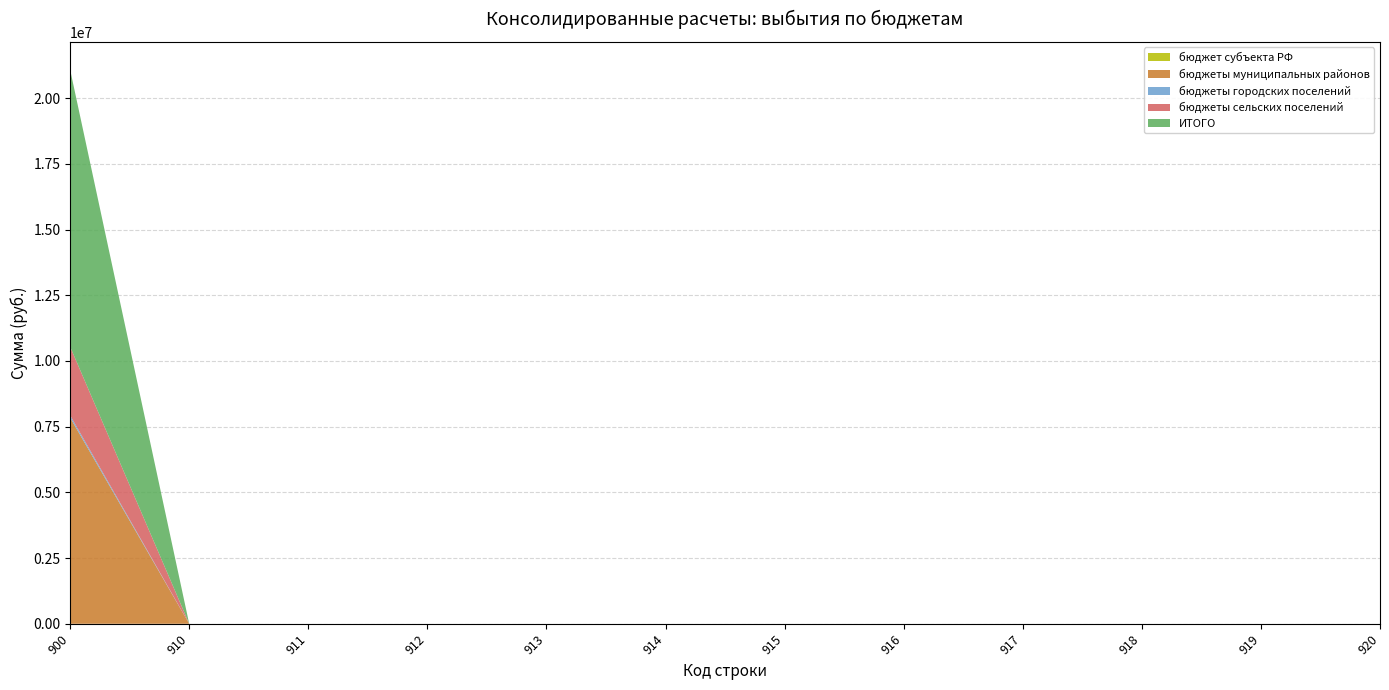

Reading left to right, what are all the values shown in this chart?

бюджет субъекта РФ: 0.0	0.0	0.0	0.0	0.0	0.0	0.0	0.0	0.0	0.0	0.0	0.0
бюджеты муниципальных районов: 7846558.6	0.0	0.0	0.0	0.0	0.0	0.0	0.0	0.0	0.0	0.0	0.0
бюджеты городских поселений: 85766.2	0.0	0.0	0.0	0.0	0.0	0.0	0.0	0.0	0.0	0.0	0.0
бюджеты сельских поселений: 2609211.7	0.0	0.0	0.0	0.0	0.0	0.0	0.0	0.0	0.0	0.0	0.0
ИТОГО: 10541536.5	0.0	0.0	0.0	0.0	0.0	0.0	0.0	0.0	0.0	0.0	0.0